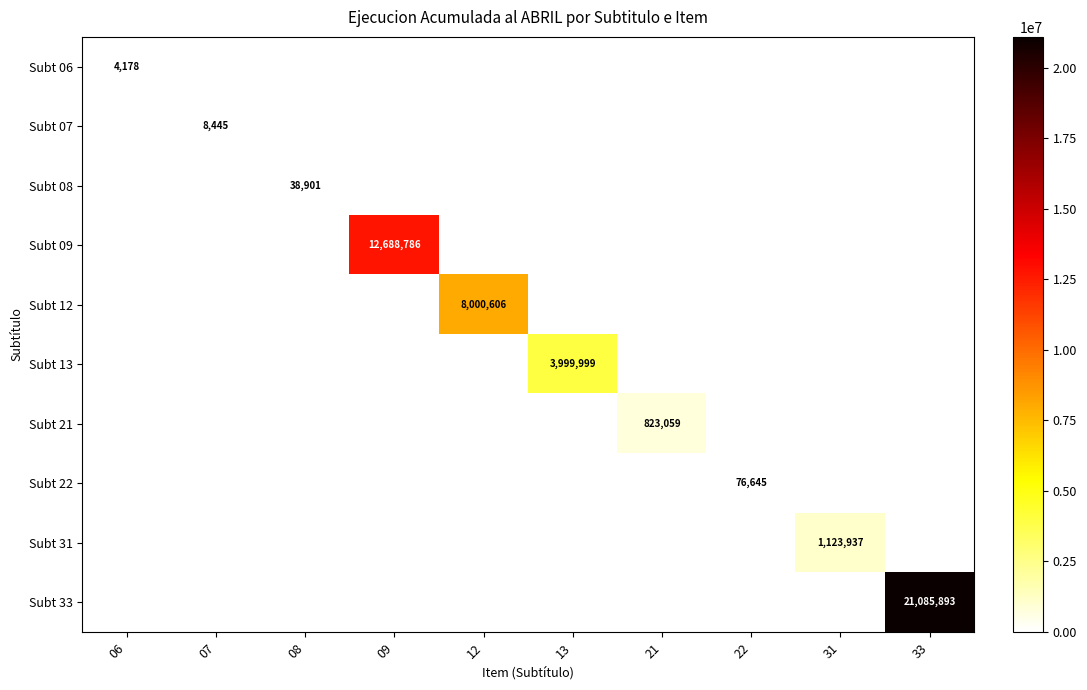

The value of Subt 33 at 33 is 9041719. True or false?

False